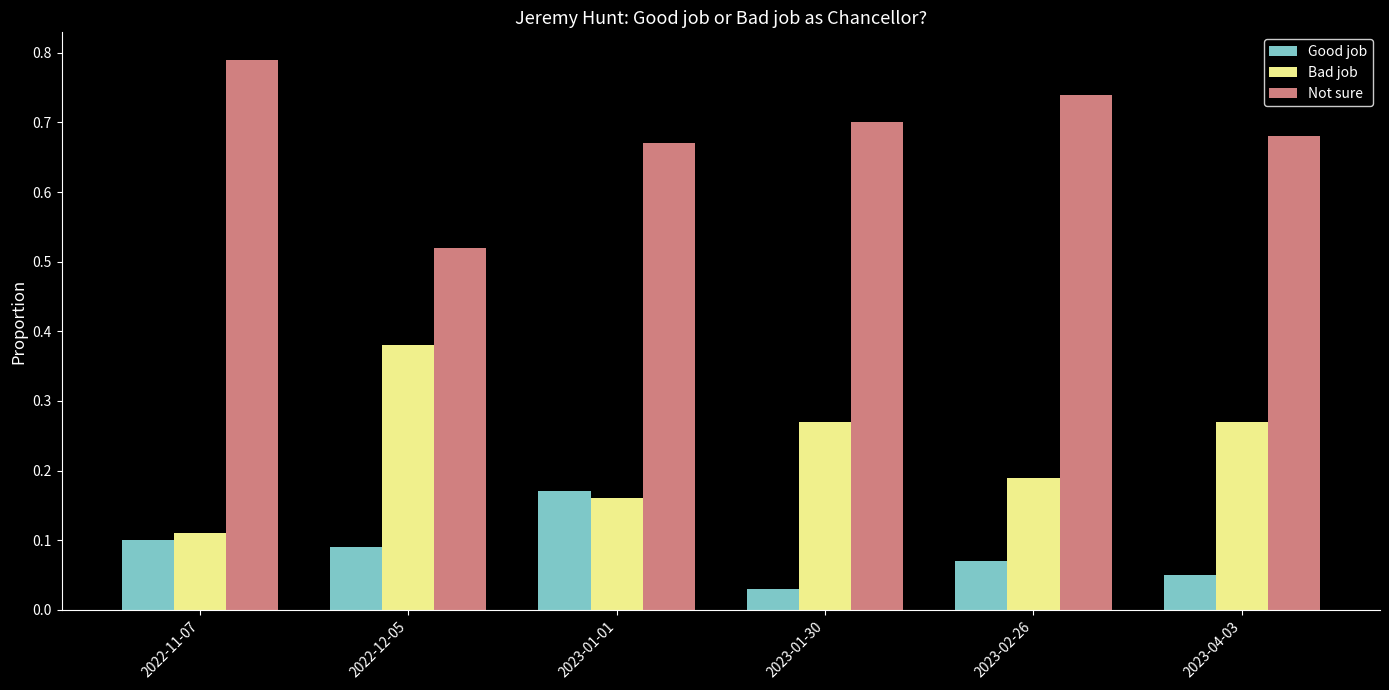

Rank the categories by Good job value from highest to lowest.

2023-01-01, 2022-11-07, 2022-12-05, 2023-02-26, 2023-04-03, 2023-01-30